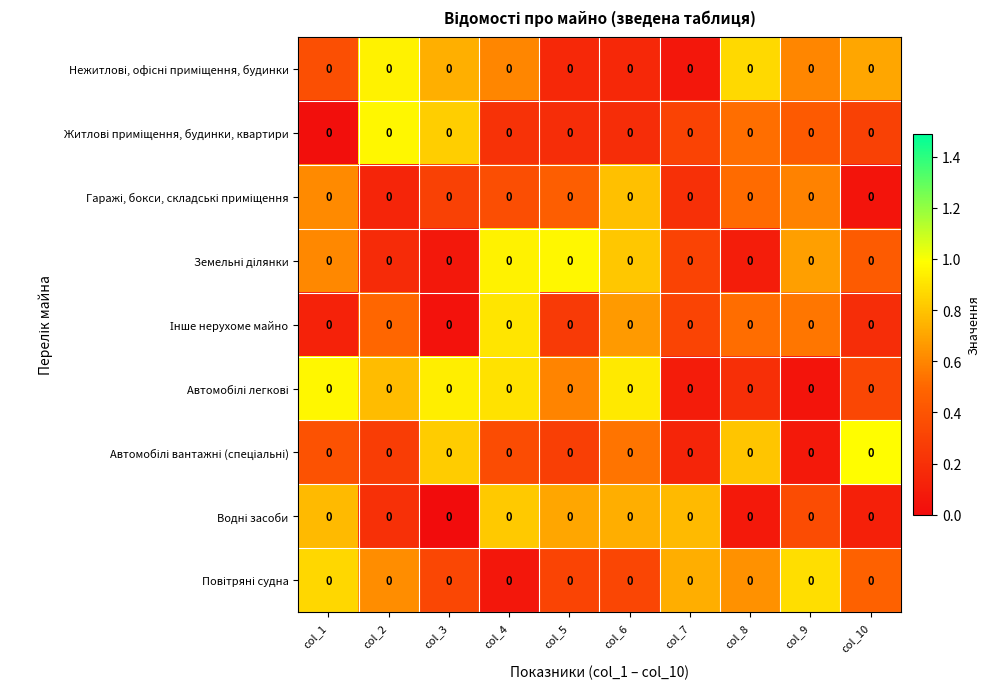

True or false: Нежитлові, офісні приміщення, будинки has a value of 0.1 at col_1.

False